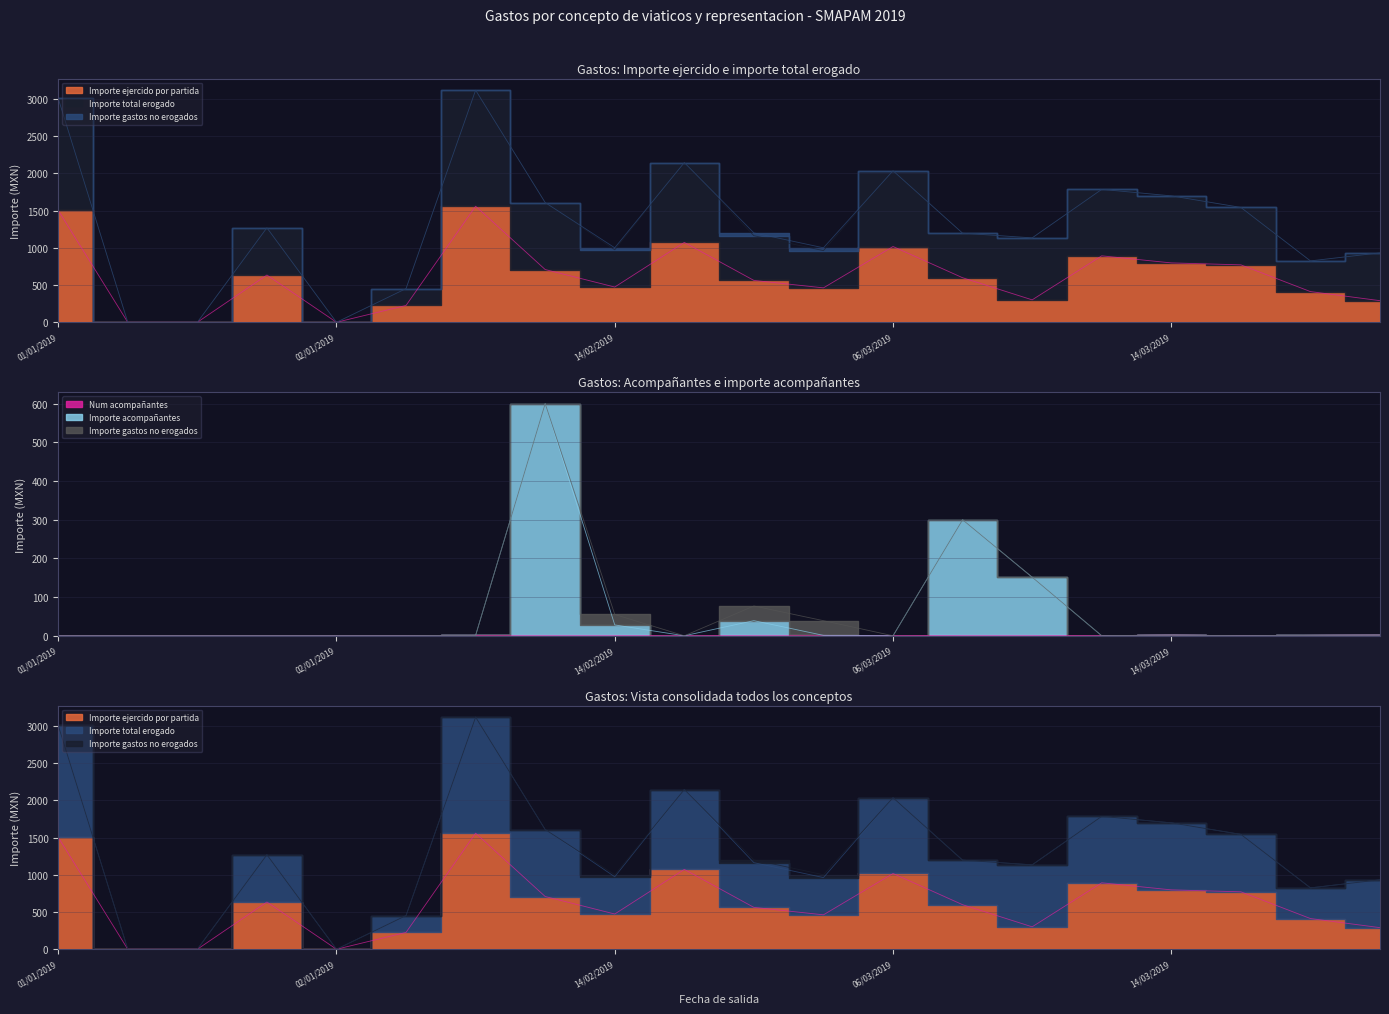

What value does the Importe total erogado series have at 06/03/2019?

2034.0